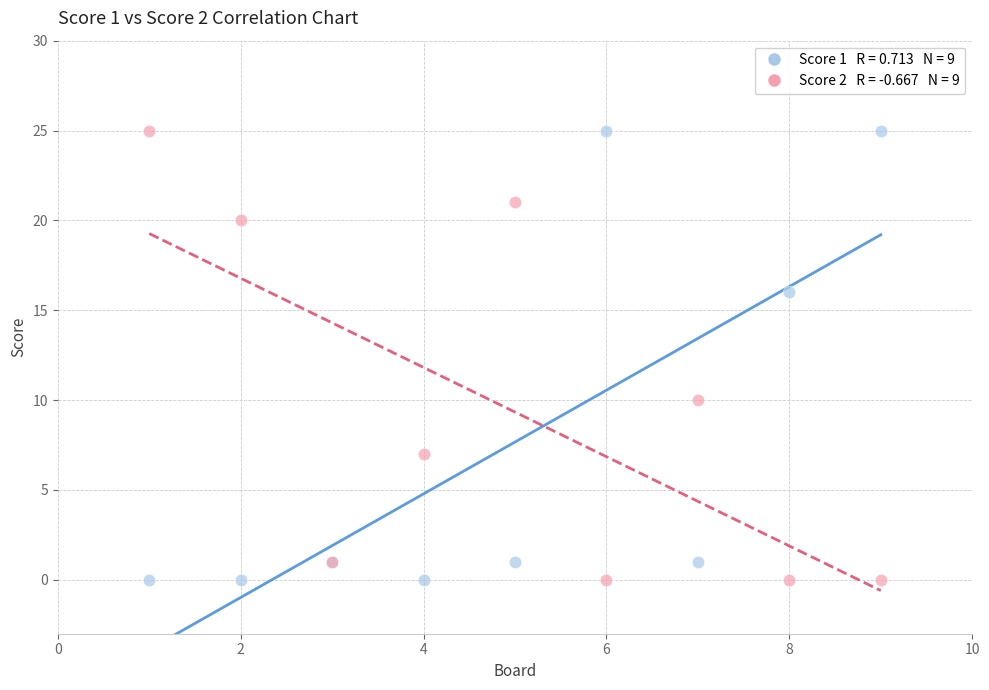

Across all series, what Y value is closest to 12?

10